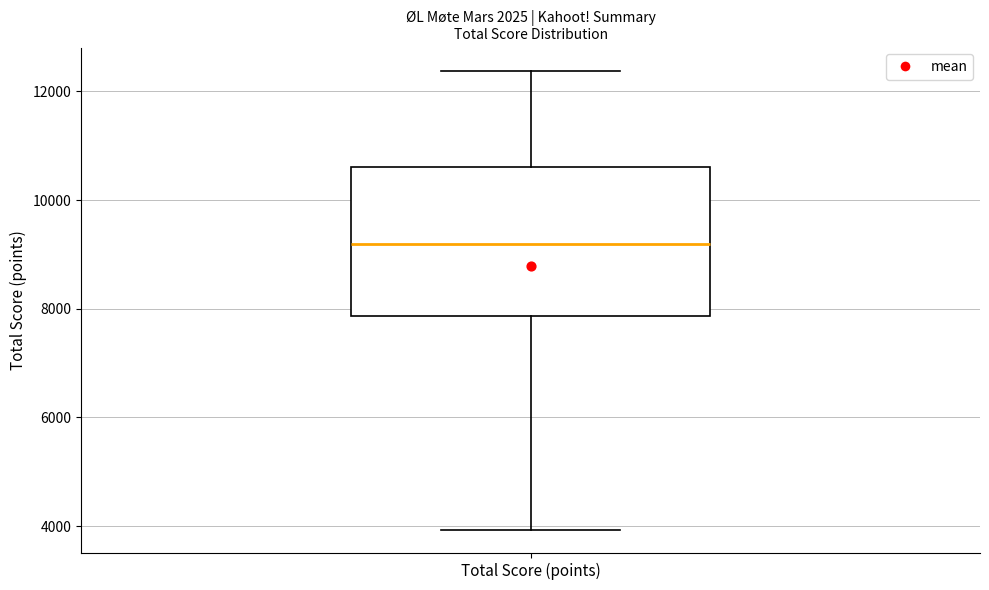

Where does the upper whisker of the box for Total Score (points) end on the y-axis? The values are not printed on the chart, so give them approximately, as read against the axis.

12400